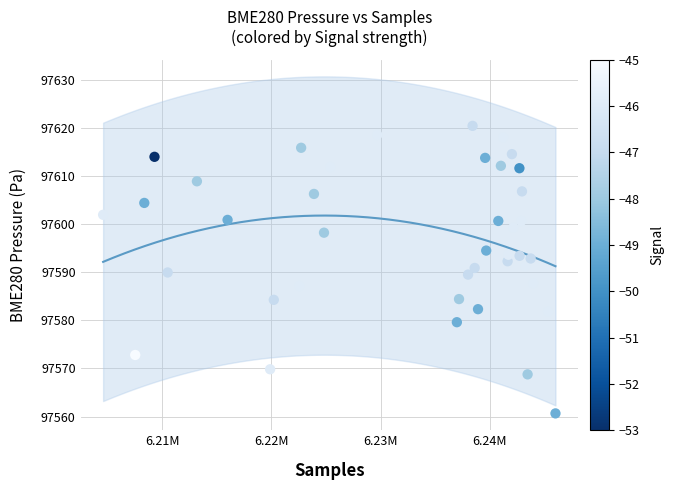

What is the range of X values (max minus min)?

41408.0